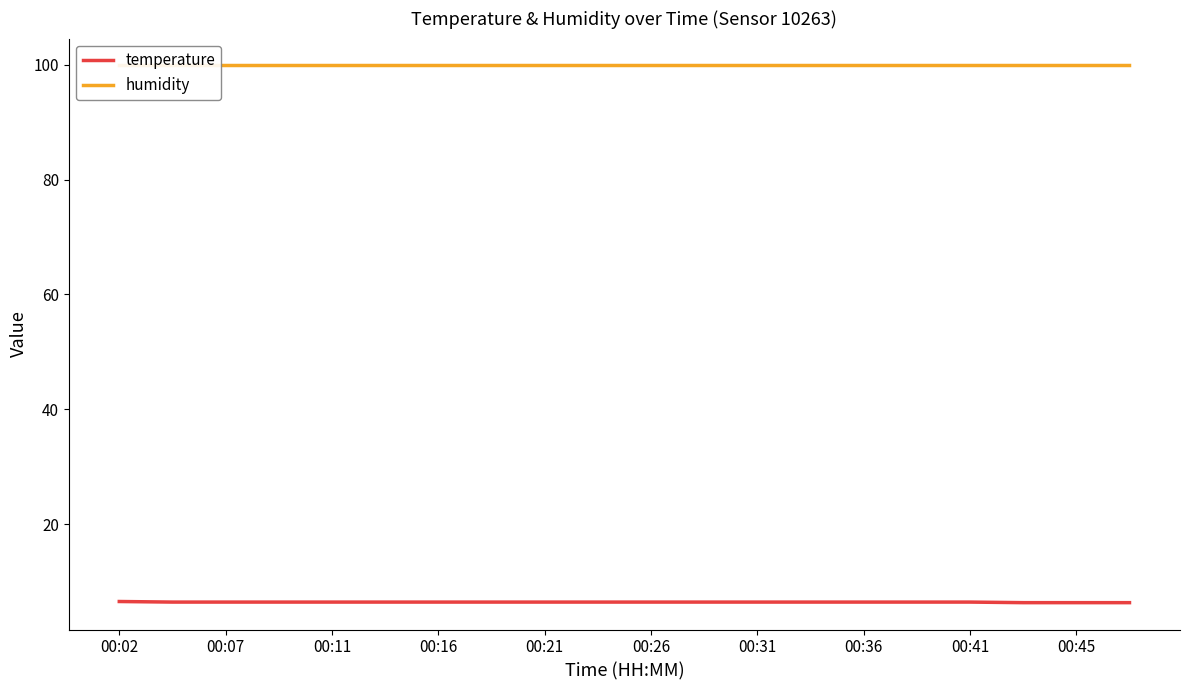

What is the maximum value for temperature?

6.5